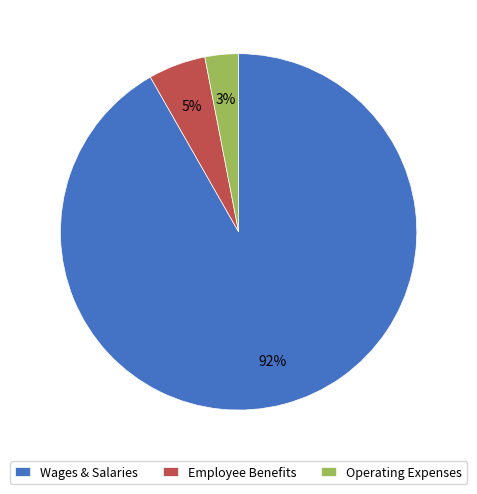

To the nearest percent, what is the difference between the largest and smallest slice percentages?

89%